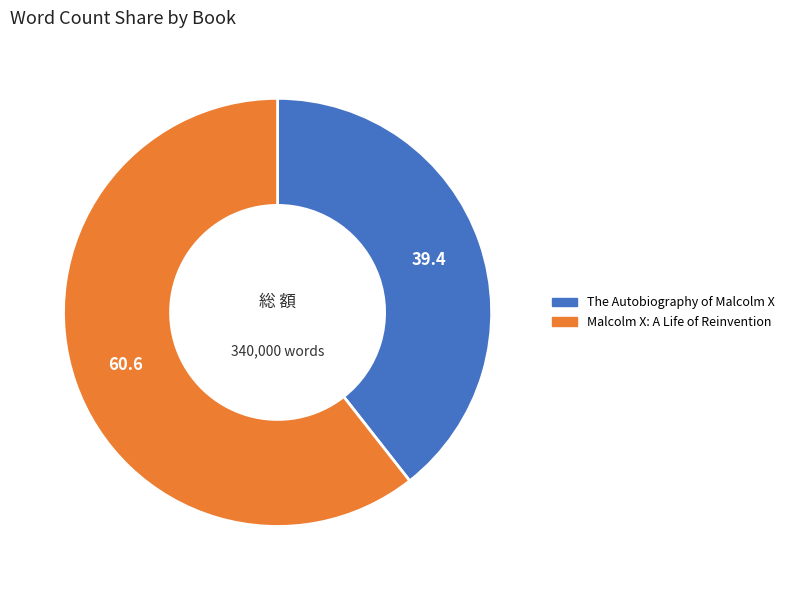

Rank the categories by value from lowest to highest.

The Autobiography of Malcolm X, Malcolm X: A Life of Reinvention